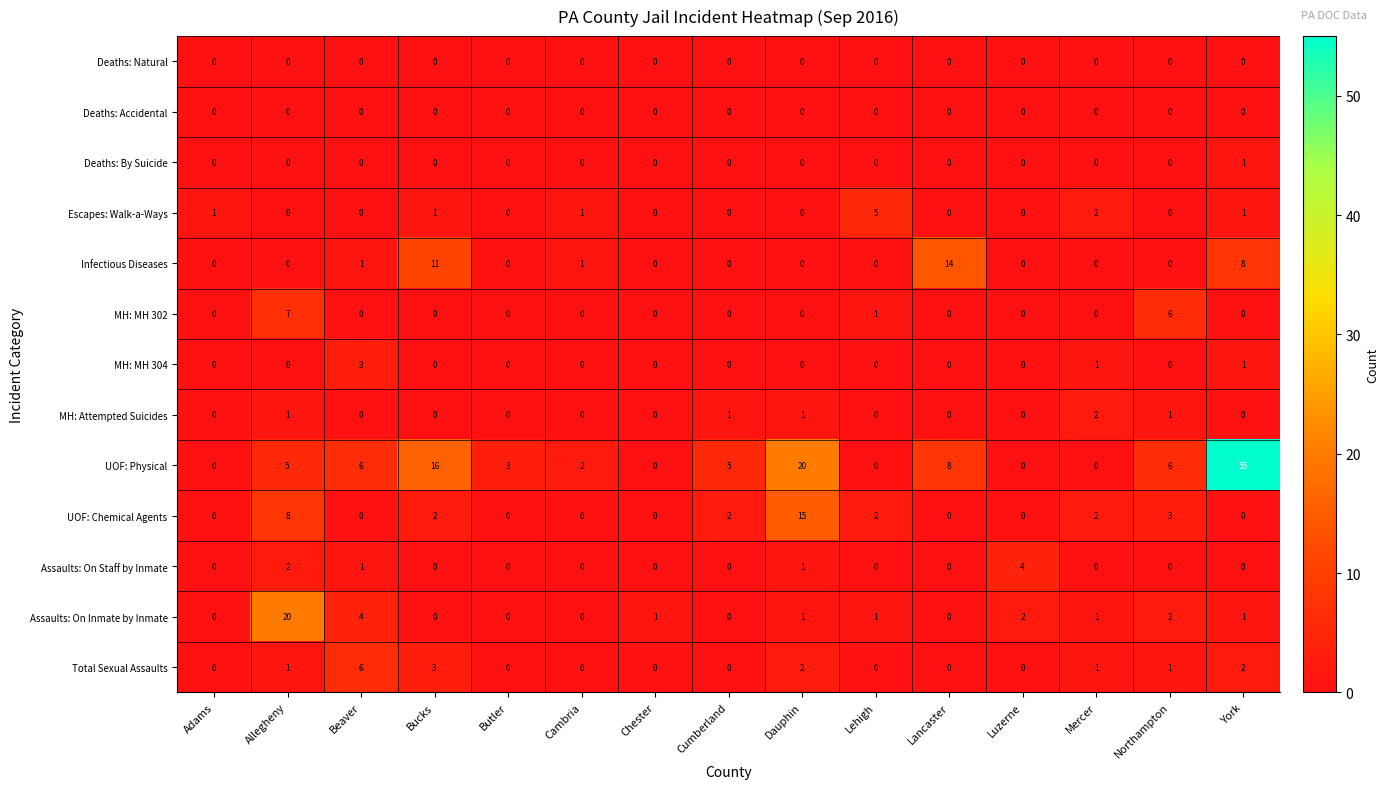

How many data points does each series have?

15